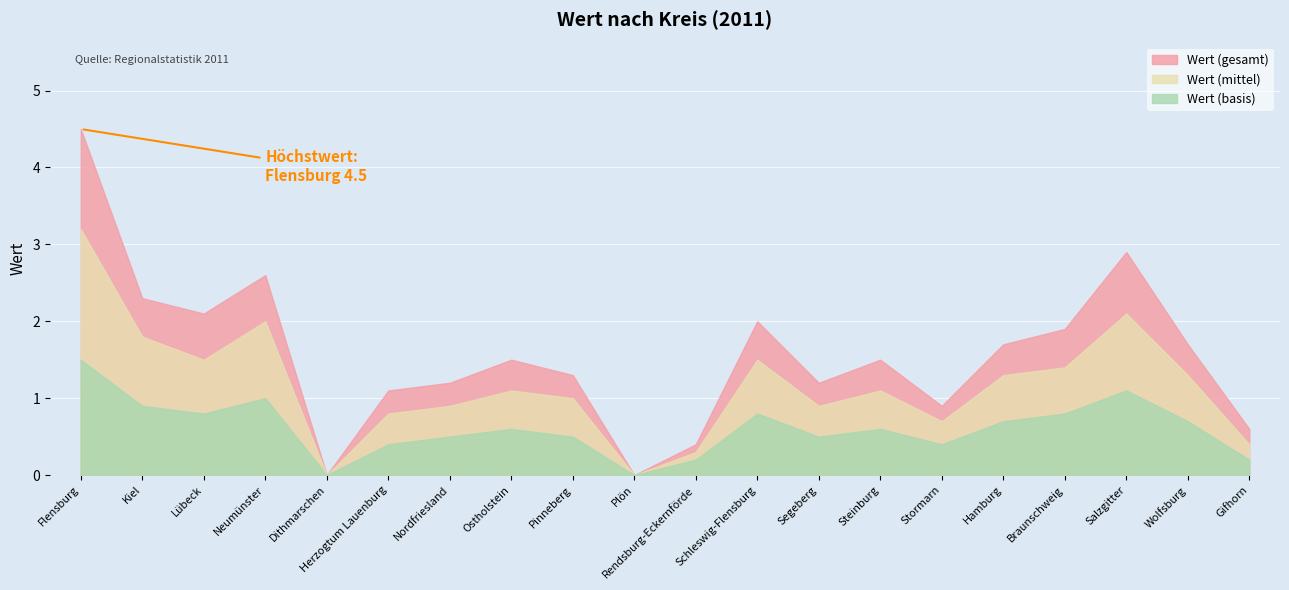

True or false: Wert_base has more than 2 interior local peaks.

True